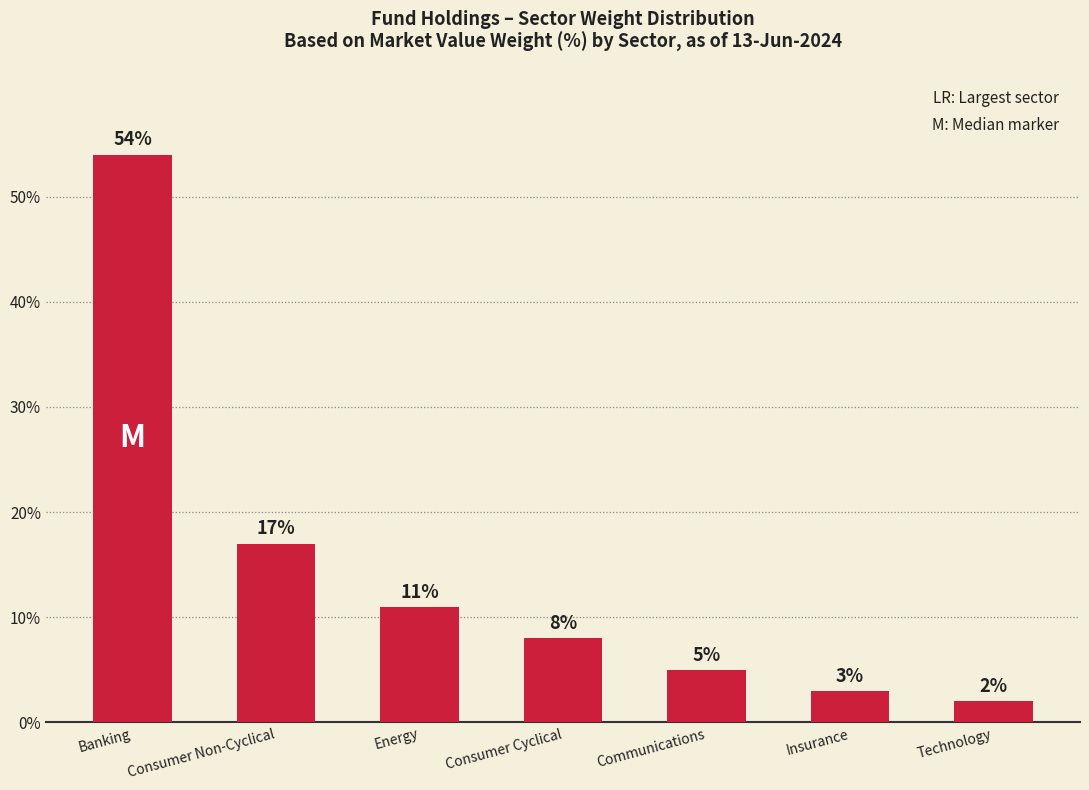

Does the chart contain any negative values?

No